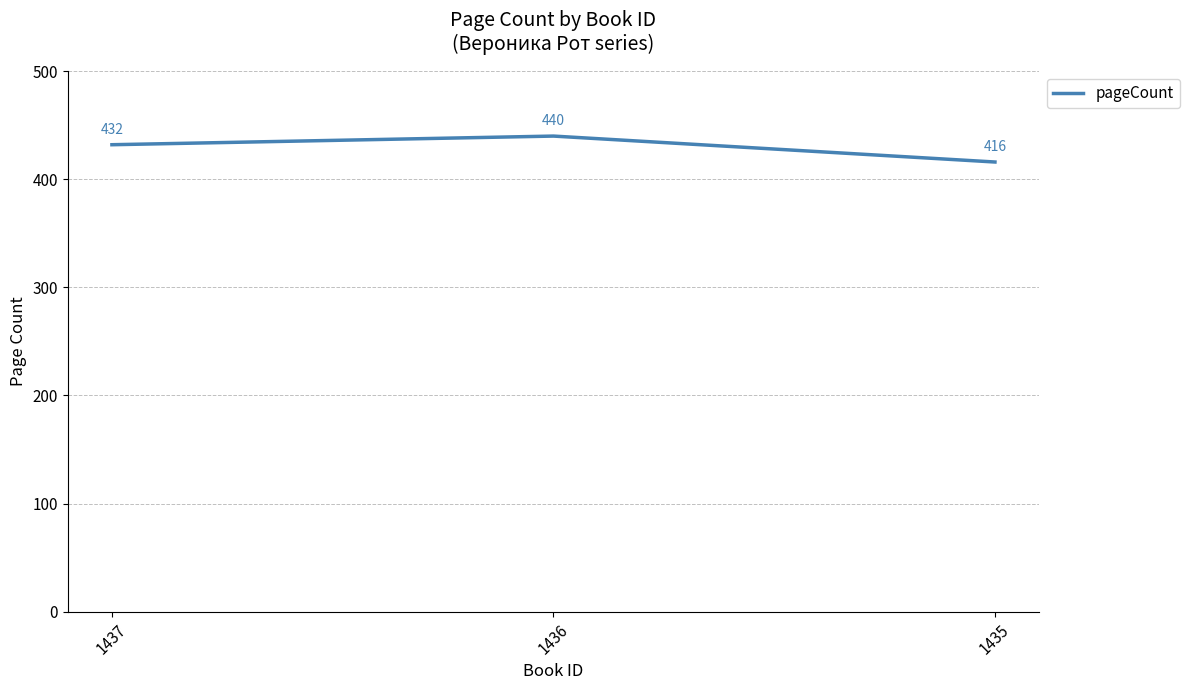

True or false: the data shows 234 at 1435.

False